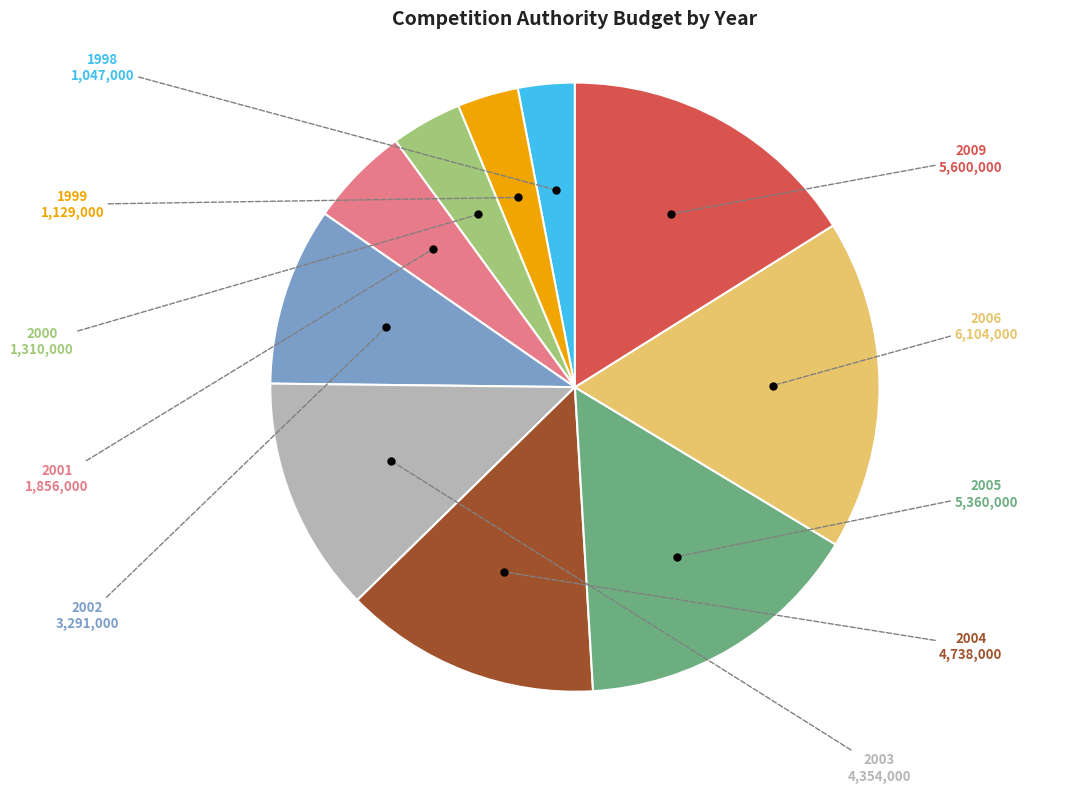

Is there a majority slice in this chart?

No